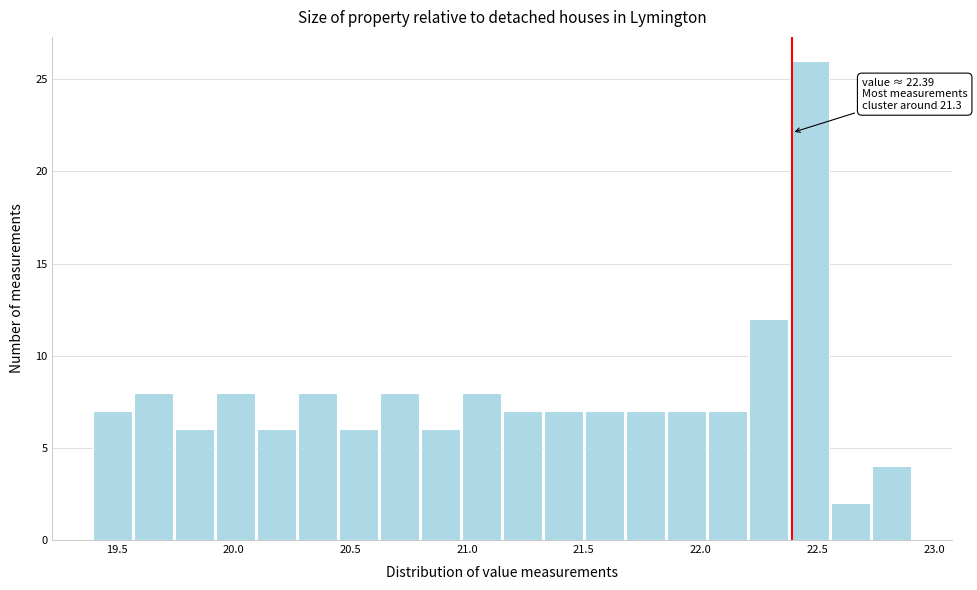

Around what value on the x-axis is the tallest bar? Give the approximate position of its centre, as read against the axis.

22.45